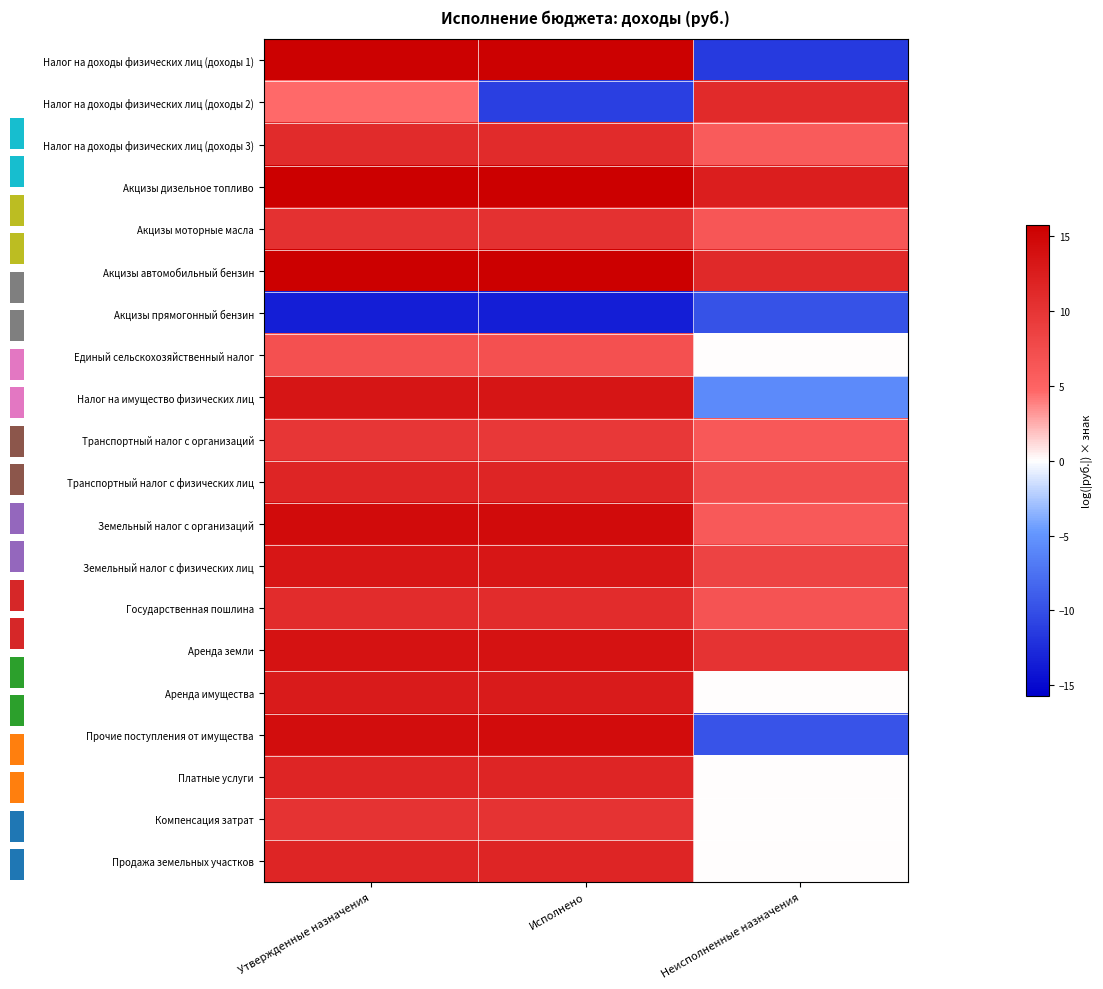

What is the average value of the Аренда земли series?

12.5